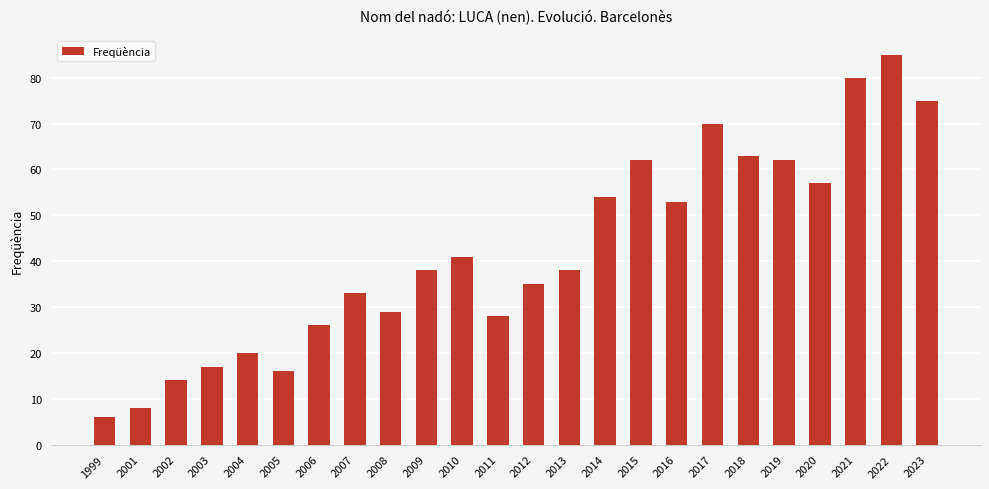

What is the approximate value at 2015, to the nearest 5?

60